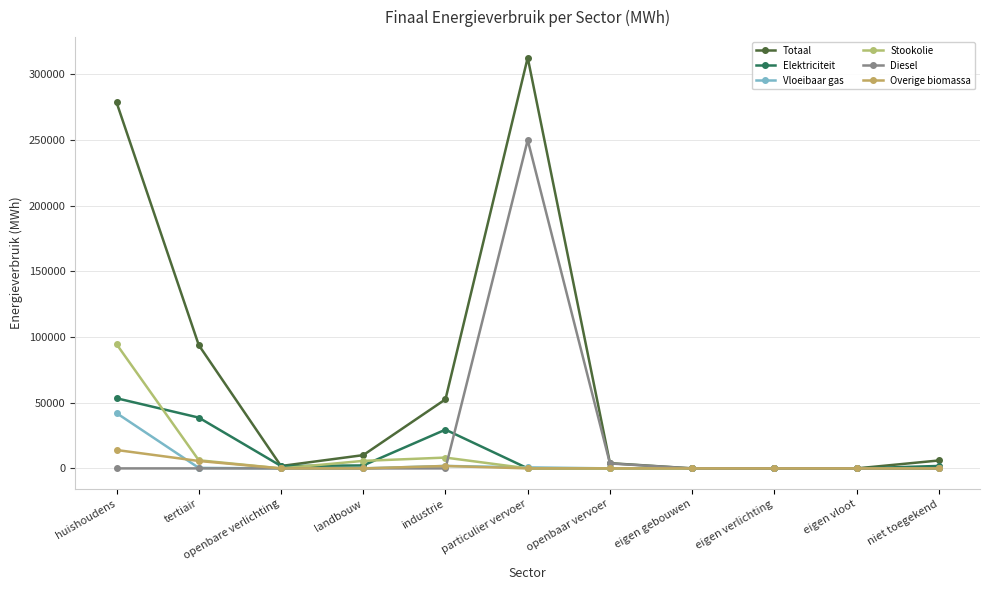

What position from the right is niet toegekend?

1